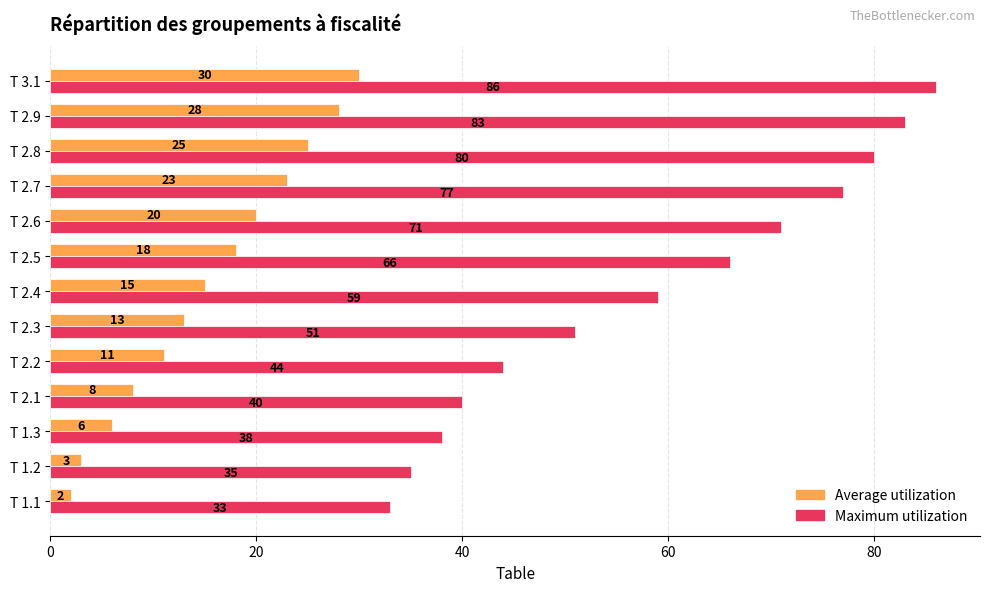

Rank the categories by Maximum utilization value from lowest to highest.

T 1.1, T 1.2, T 1.3, T 2.1, T 2.2, T 2.3, T 2.4, T 2.5, T 2.6, T 2.7, T 2.8, T 2.9, T 3.1